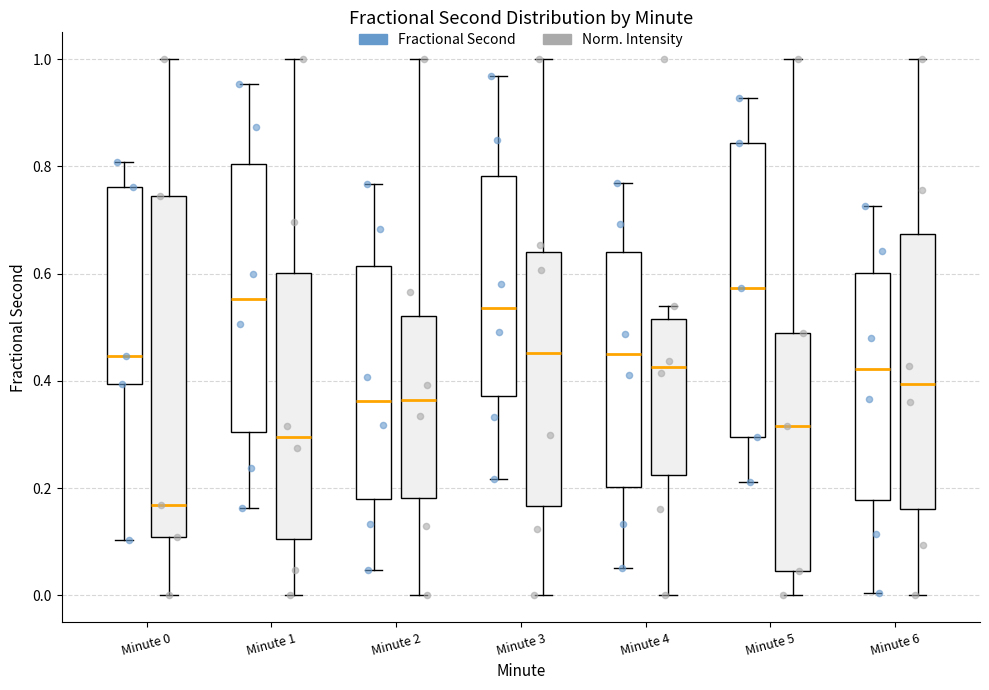

Comparing the boxes themselves (not the whiskers), which one is the tallest?

Minute 0 (Norm. Intensity)